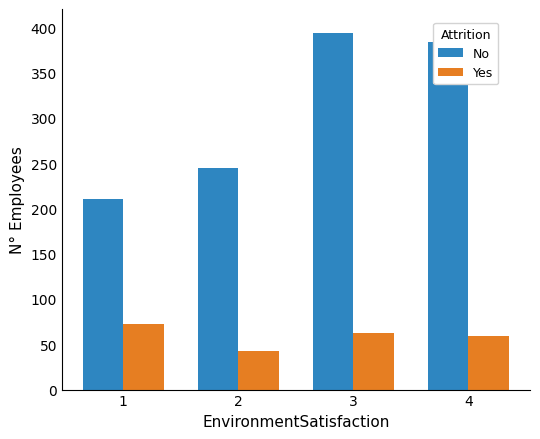

Reading right to left, list all the values displayed in this chart.

No: 4=384	3=393	2=245	1=210
Yes: 4=59	3=62	2=43	1=72